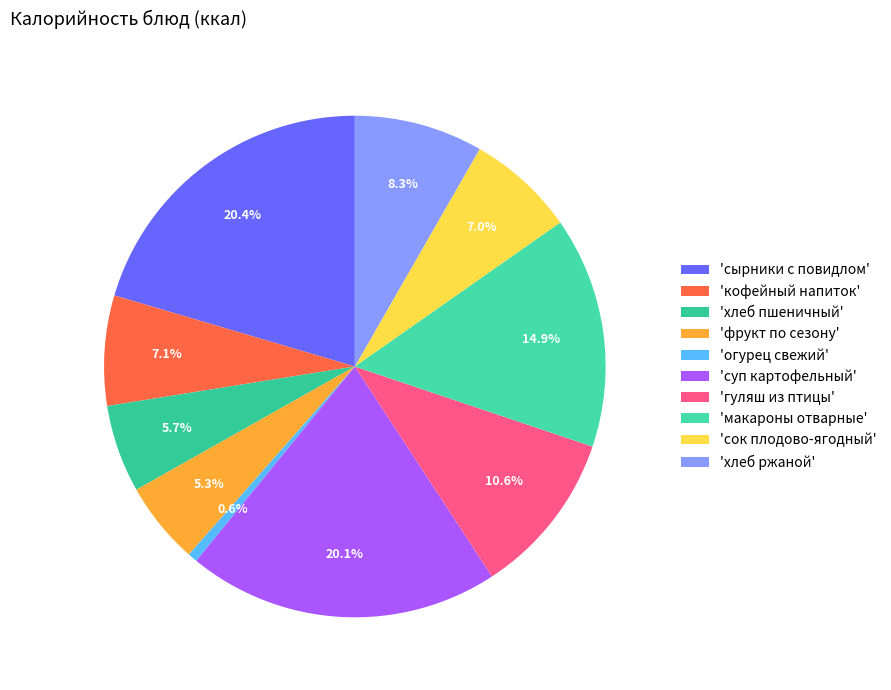

How many slices are in this pie chart?

10